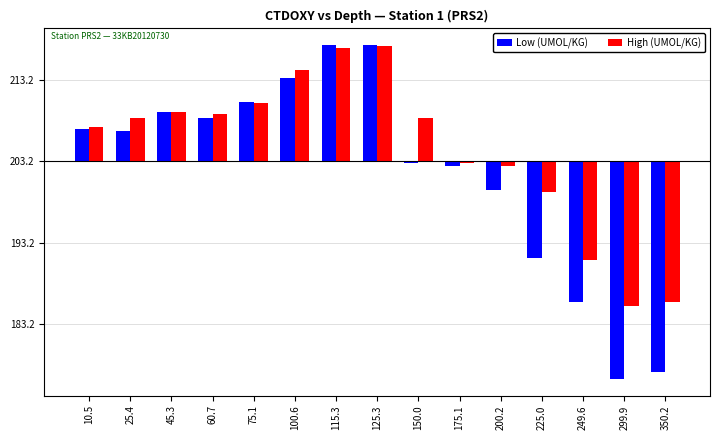

Where does the Low (UMOL/KG) series first go above 3?

10.5